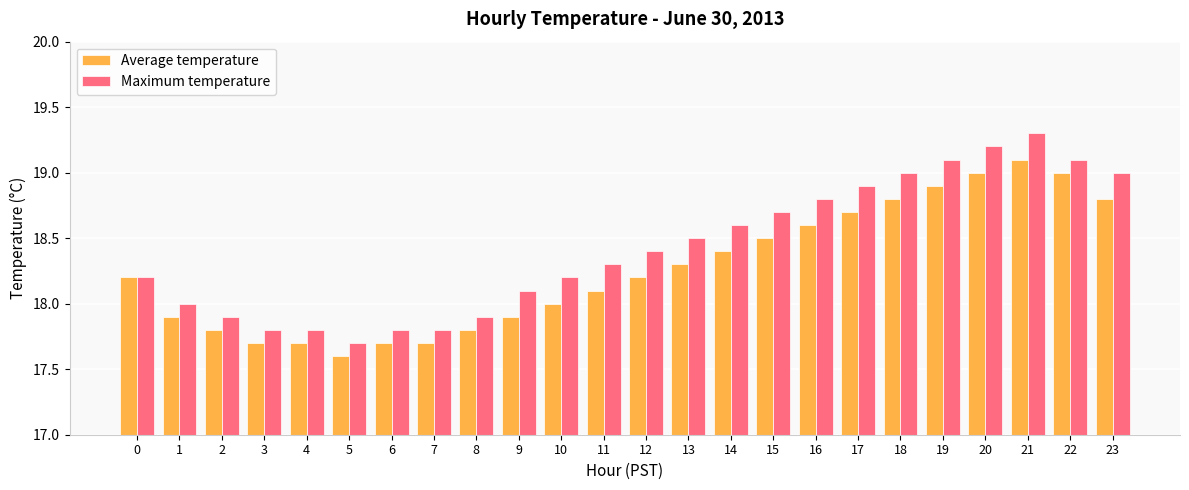

Count the number of data series in this chart.

2